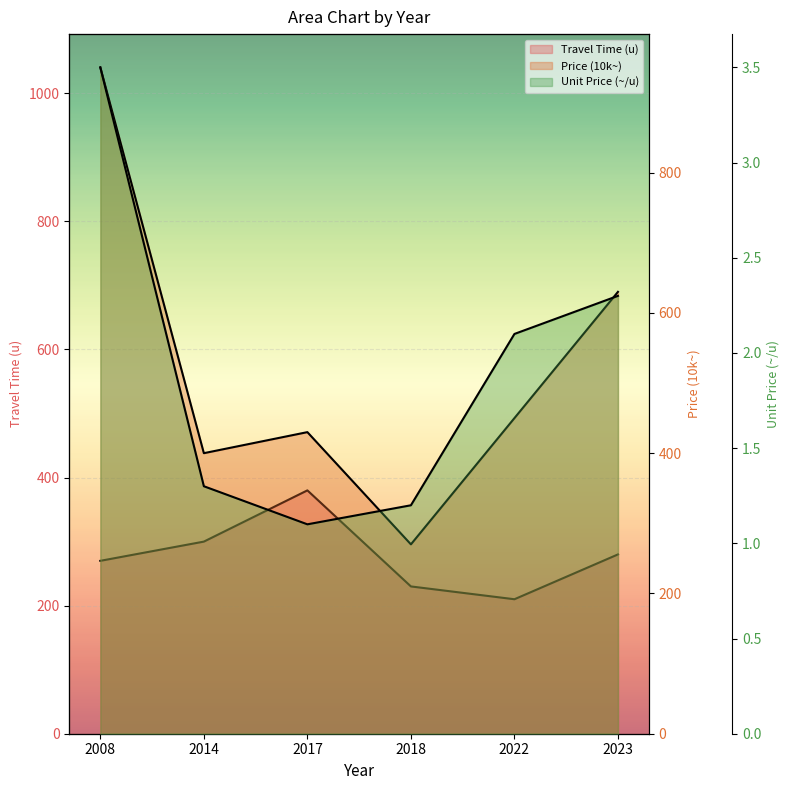

What is the difference between the maximum and second lowest values in the Travel Time (u) series?

150.0